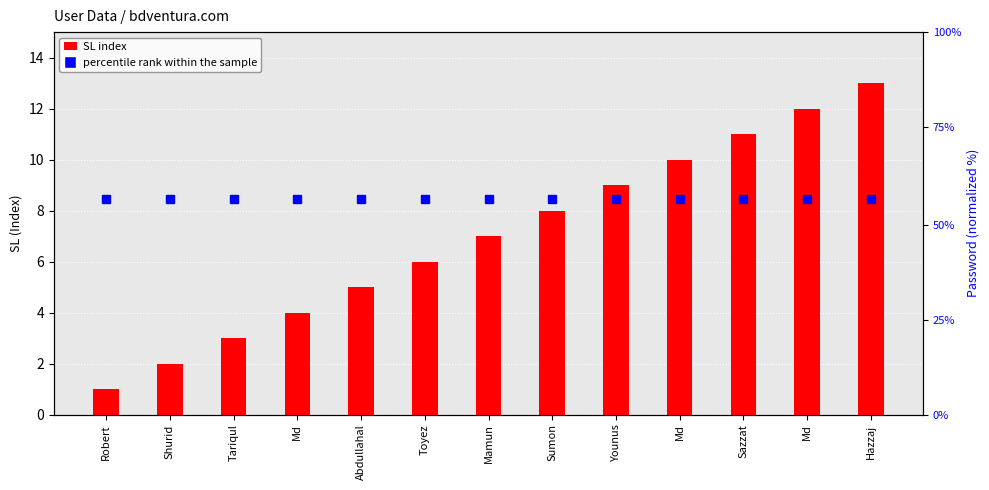

What is the sum of all percentile rank within the sample values?

975